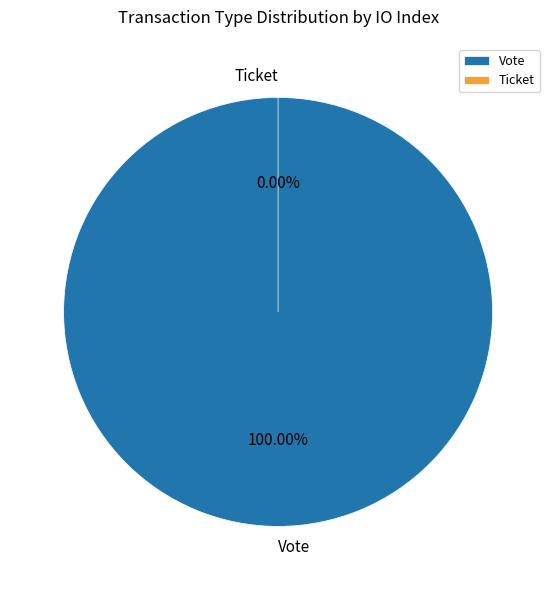

The Vote slice represents 100% of the pie. True or false?

True